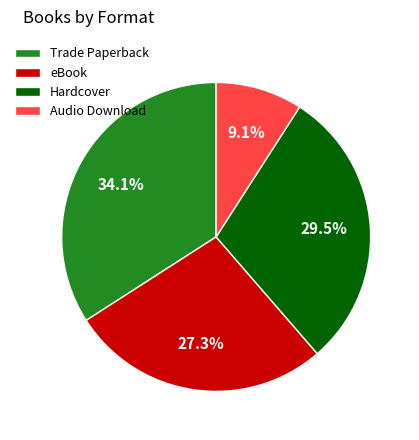

Is eBook the majority of the pie?

No